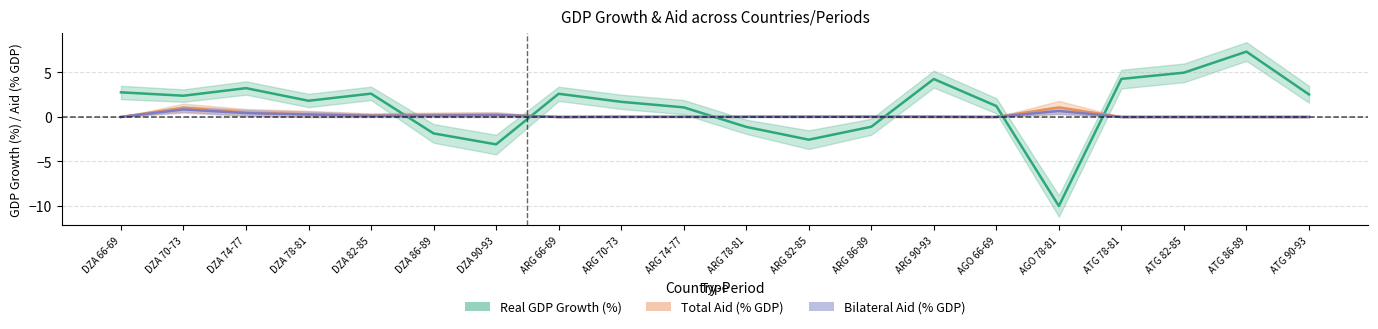

Does the chart display data point markers on the line(s)?

No